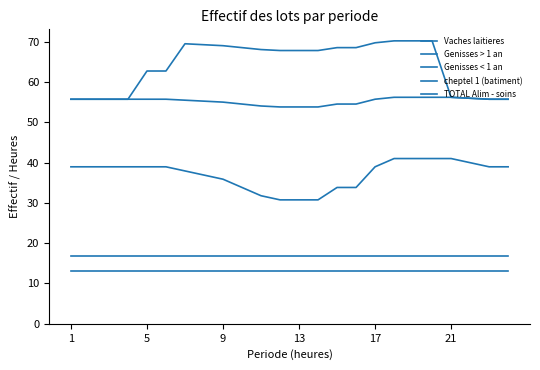

How many lines are shown in the chart?

5